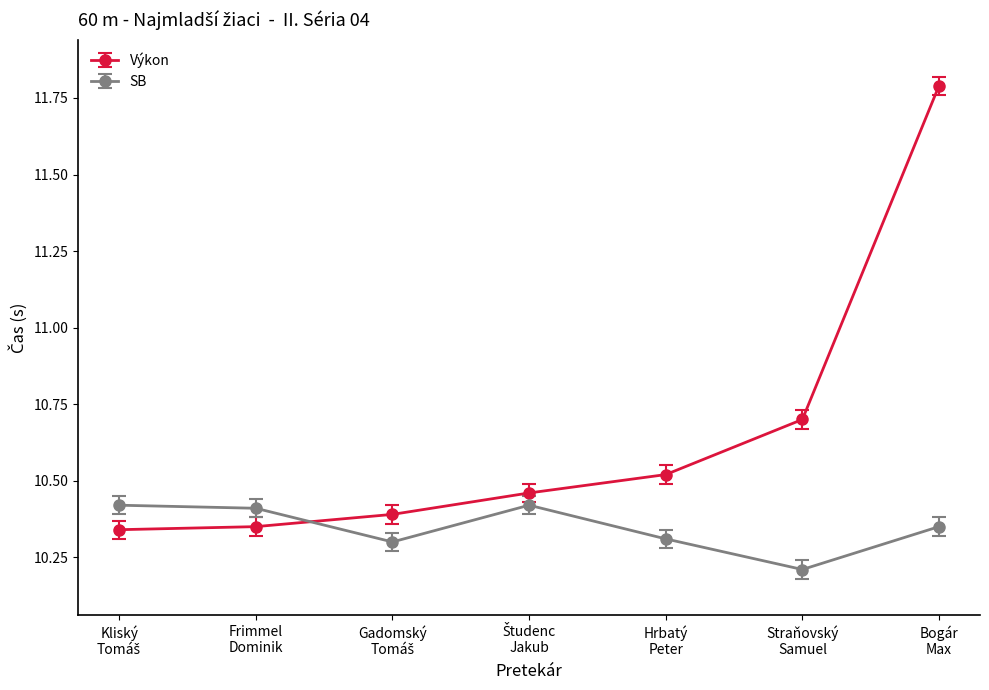

What is the difference between the second highest and minimum values in the SB series?

0.2